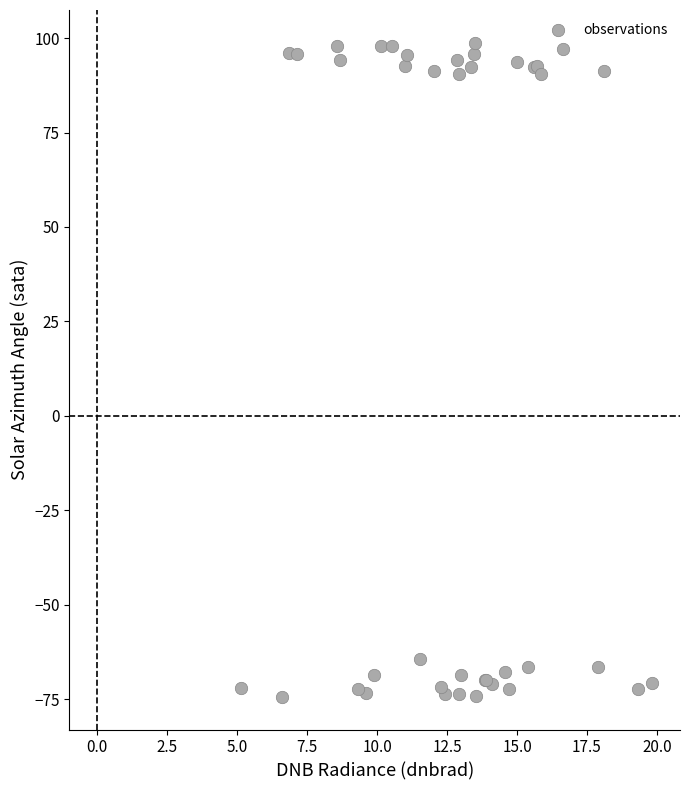

What Y value in the scatter plot is closest to 12?

-64.4